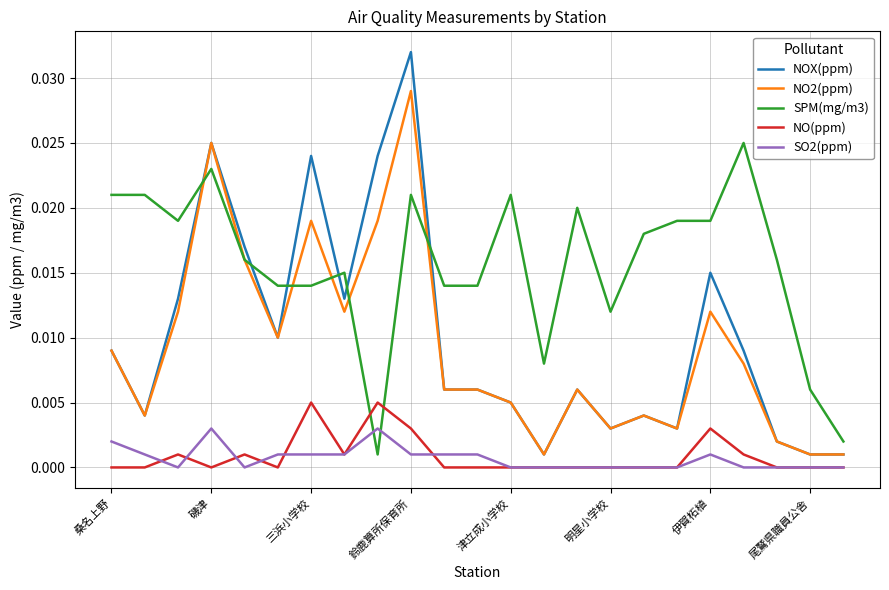

True or false: SPM(mg/m3) has more than 2 interior local peaks.

True